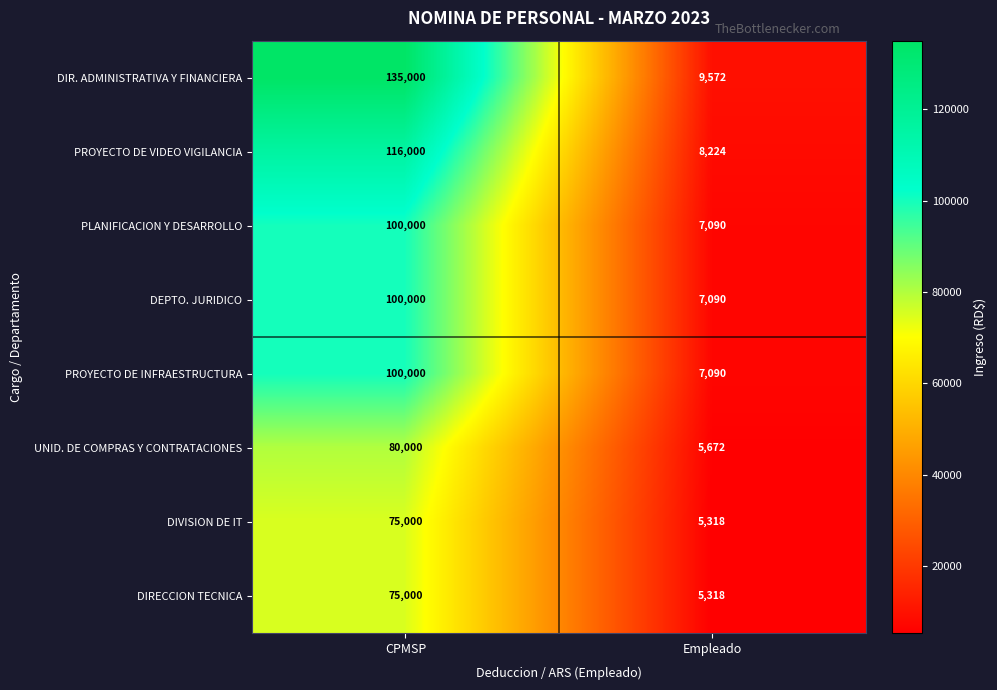

What is the lowest value of the DIVISION DE IT series?

5318